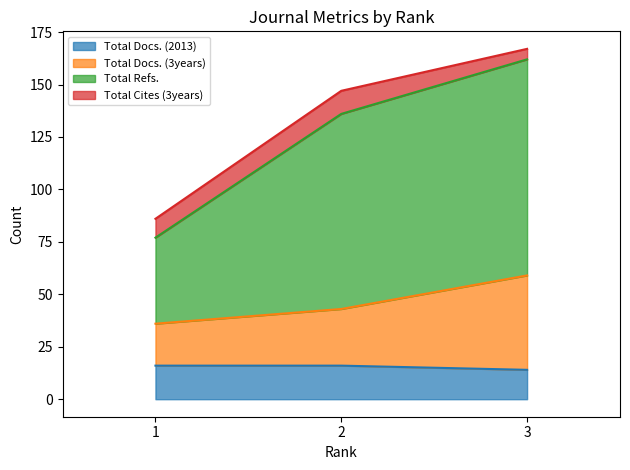

How many Total Docs. (2013) values are between 14 and 16?

3